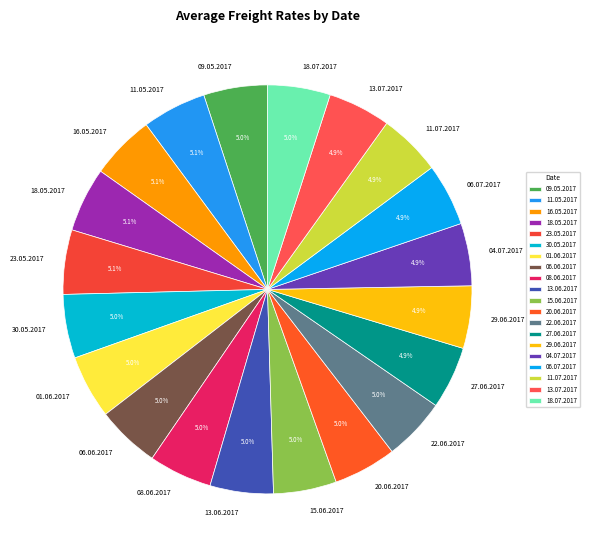

Count the number of slices in the pie.

20